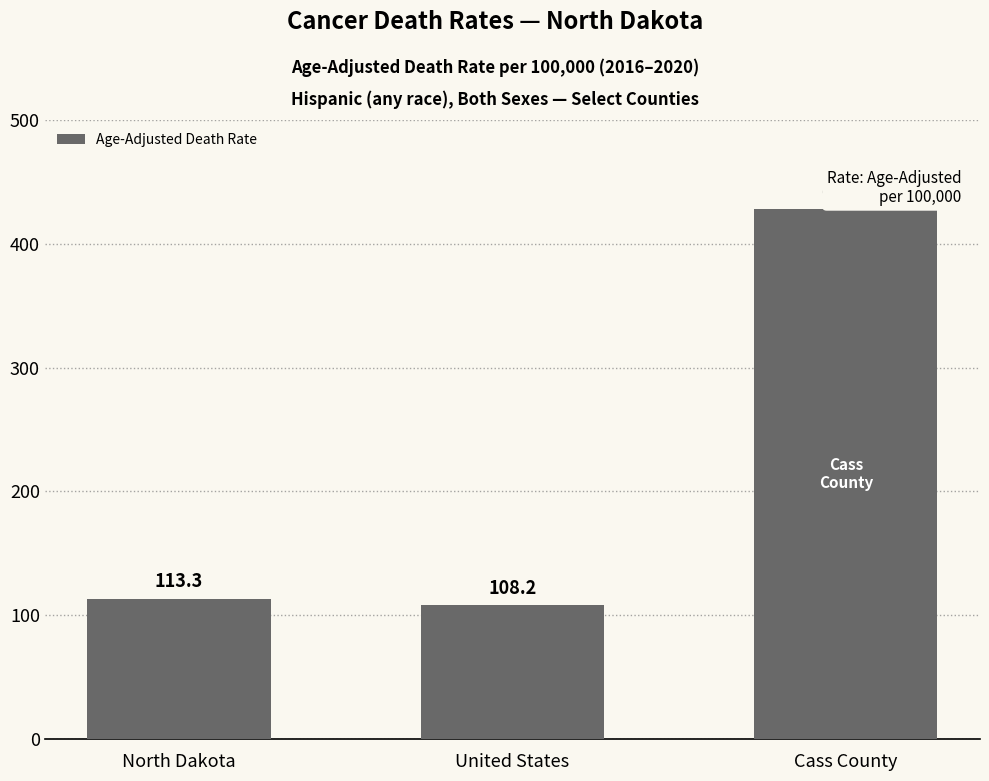

List the labels in order of value, largest first.

Cass County, North Dakota, United States